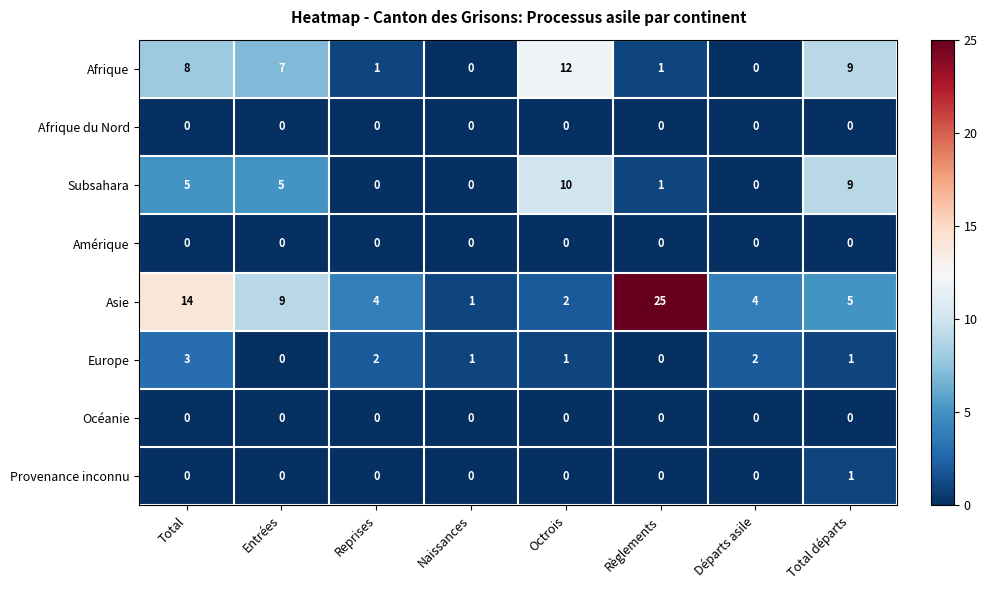

What is the difference between the highest and lowest values at Règlements?

25